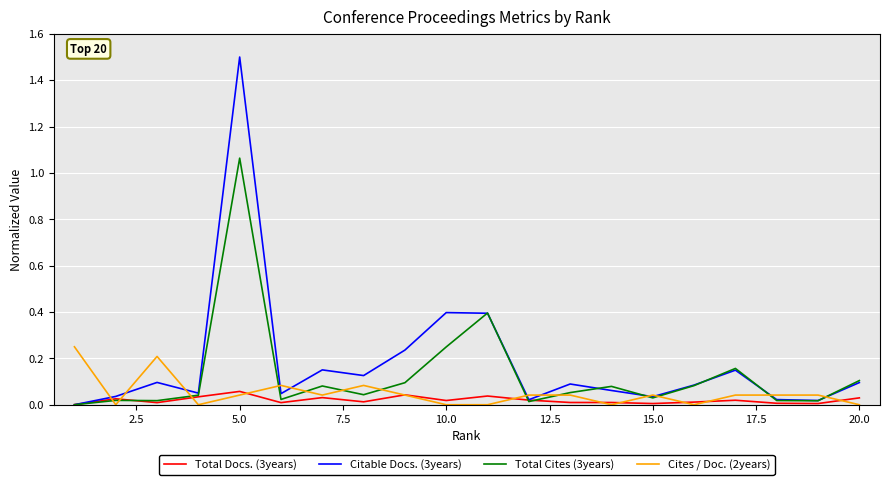

What are all the series names shown in the legend?

Total Docs. (3years), Citable Docs. (3years), Total Cites (3years), Cites / Doc. (2years)